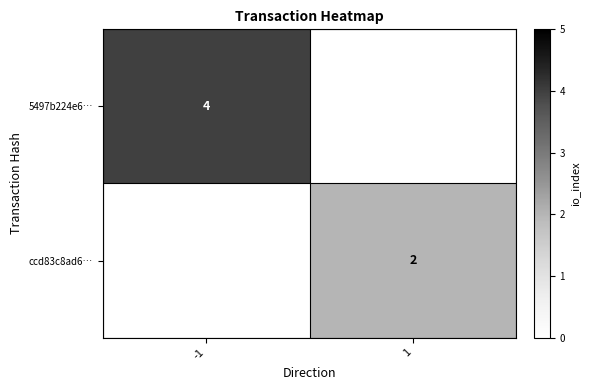

The ccd83c8ad6… series shows 2 at 1. True or false?

True